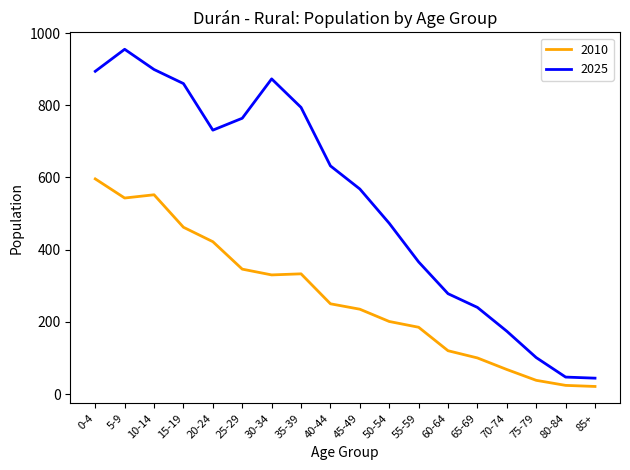

Is the value of 2025 at 5-9 greater than the value of 2010 at 25-29?

Yes